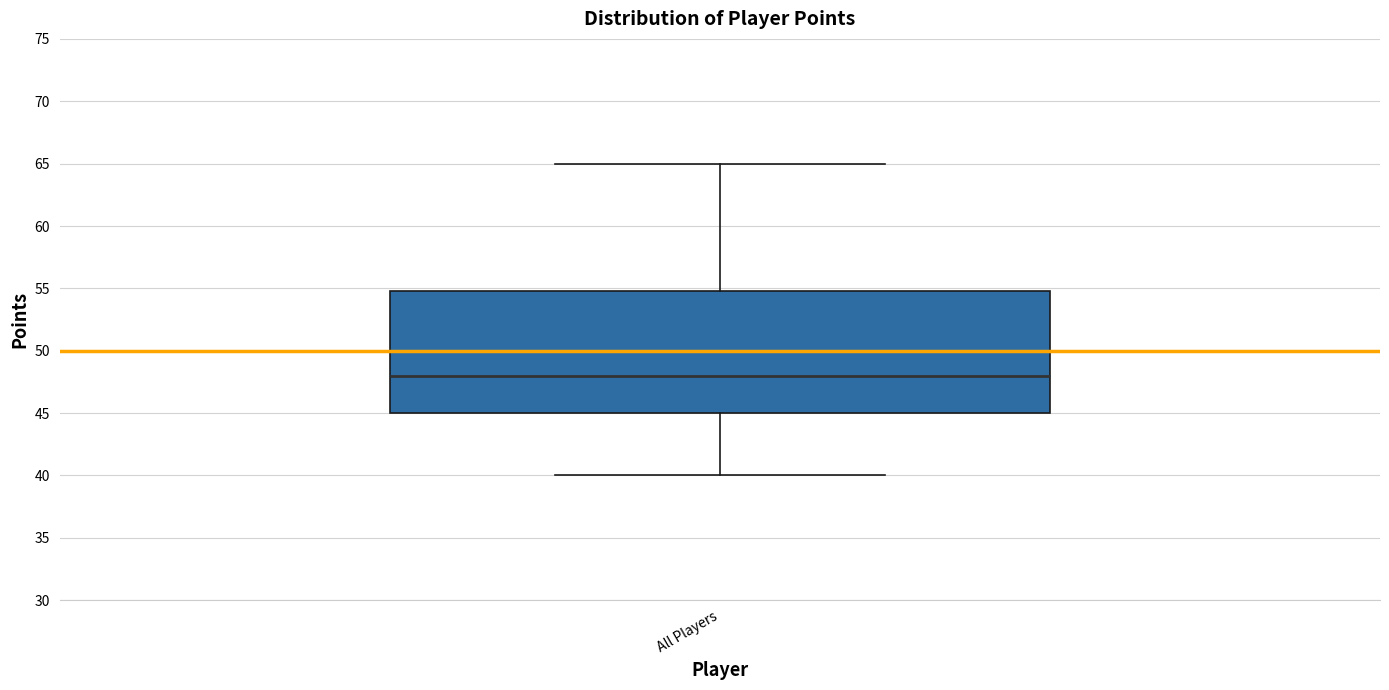

Read this box plot against the y-axis: the position of the median line, the range covered by the box, and the ends of both whiskers. The values are not printed on the chart, so give them approximately, as read against the axis.

median 48, box 45 to 55, whiskers 40 to 65